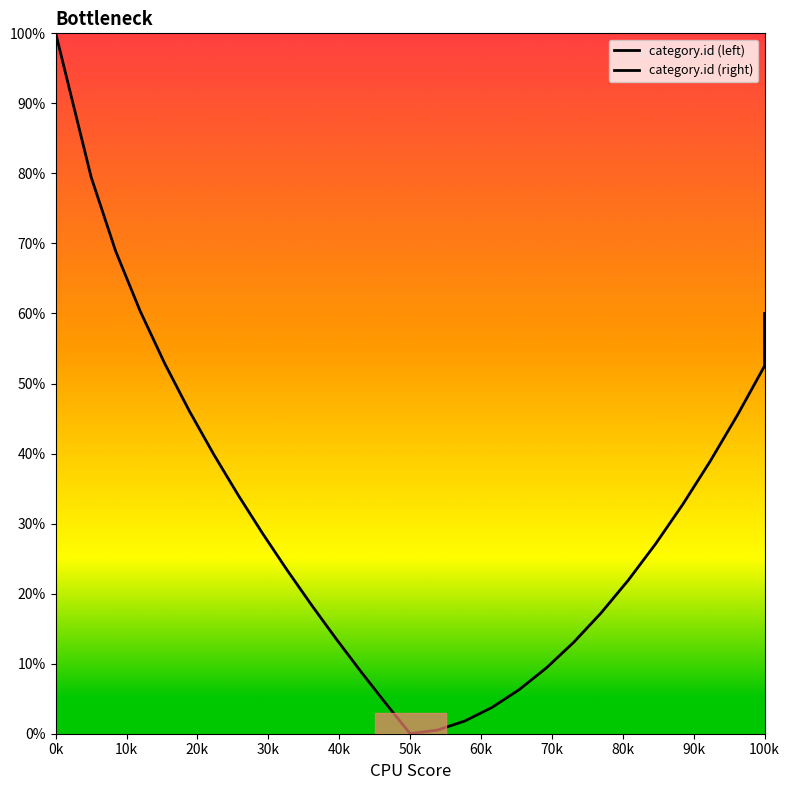

Is this an area chart (filled region under the line)?

No